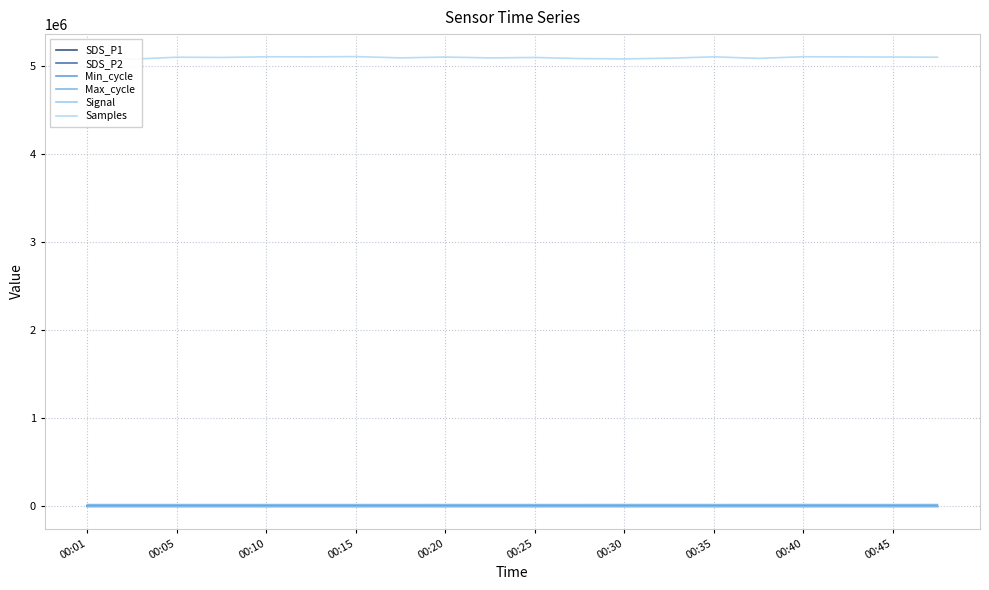

True or false: Max_cycle and SDS_P1 intersect in this chart.

False